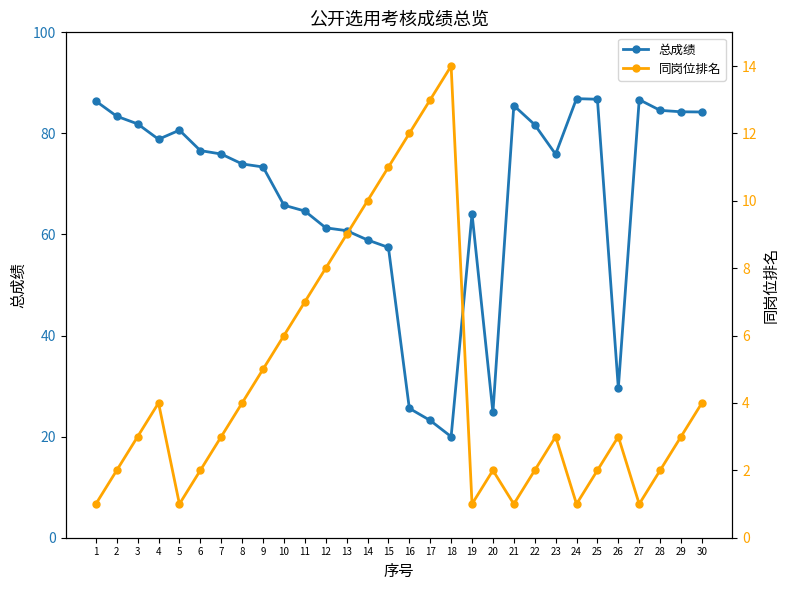

What is the average value of the 同岗位排名 series?

4.7